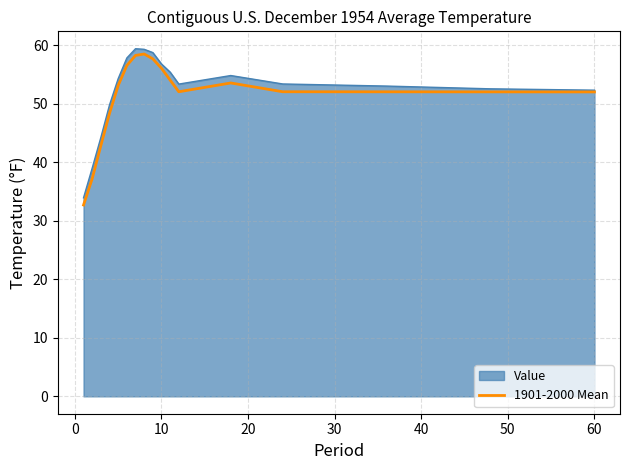

Does the chart display data point markers on the line(s)?

No